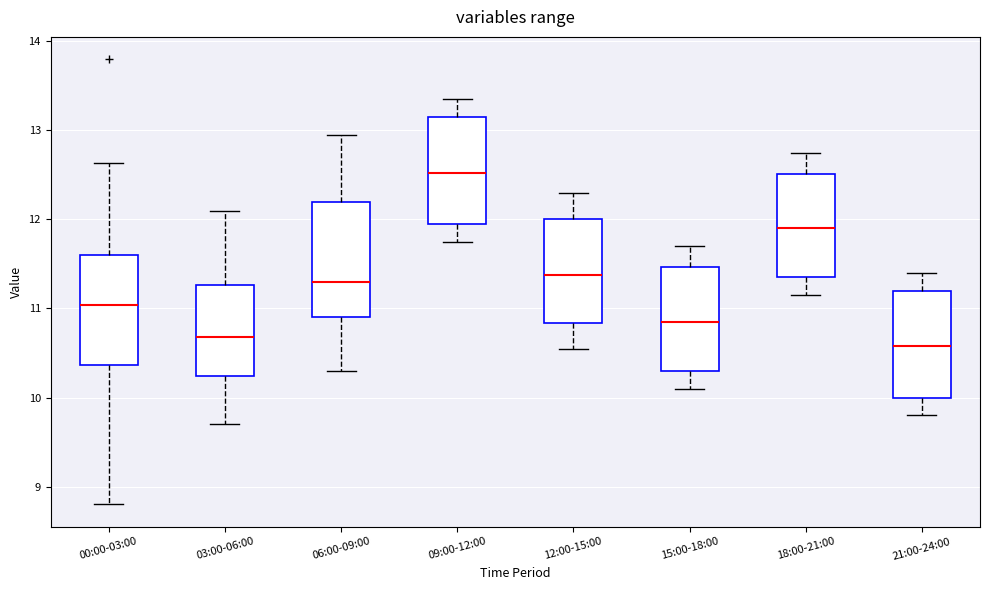

Reading left to right, transcribe this box plot: for each box, give where its median line is, the range the box spans, and where its two whiskers end, as read against the y-axis. The values are not printed on the chart, so give them approximately, as read against the axis.

00:00-03:00: median 11.0, box 10.4 to 11.6, whiskers 8.8 to 12.6
03:00-06:00: median 10.7, box 10.2 to 11.3, whiskers 9.7 to 12.1
06:00-09:00: median 11.3, box 10.9 to 12.2, whiskers 10.3 to 13.0
09:00-12:00: median 12.5, box 12.0 to 13.2, whiskers 11.8 to 13.4
12:00-15:00: median 11.4, box 10.8 to 12.0, whiskers 10.6 to 12.3
15:00-18:00: median 10.9, box 10.3 to 11.5, whiskers 10.1 to 11.7
18:00-21:00: median 11.9, box 11.4 to 12.5, whiskers 11.2 to 12.8
21:00-24:00: median 10.6, box 10.0 to 11.2, whiskers 9.8 to 11.4